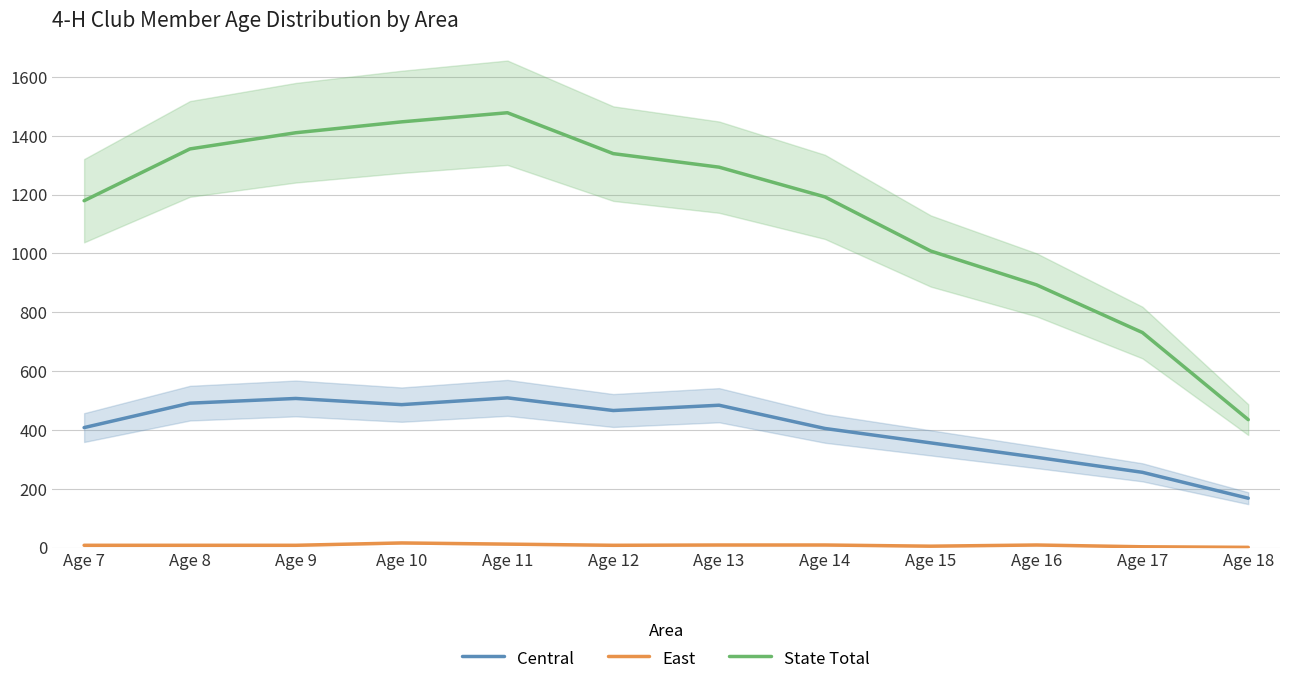

What is the minimum value for East?

1